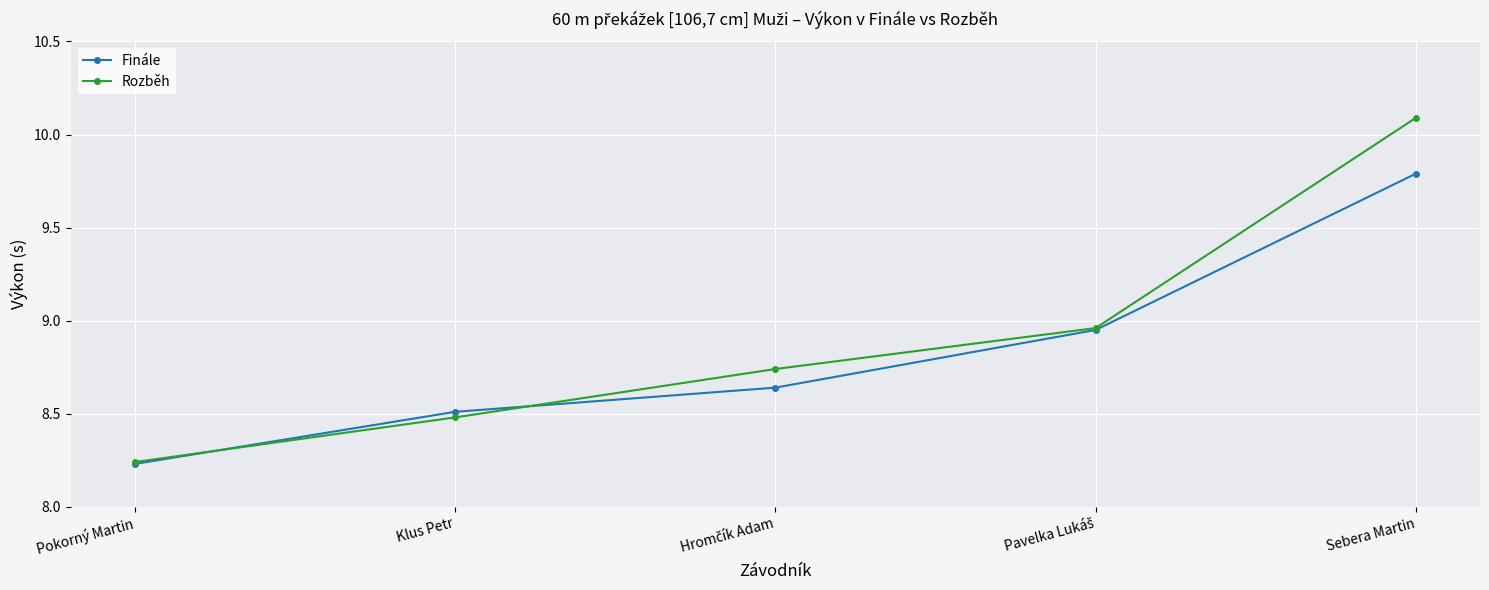

Which series changed the most between Pokorný Martin and Sebera Martin?

Rozběh